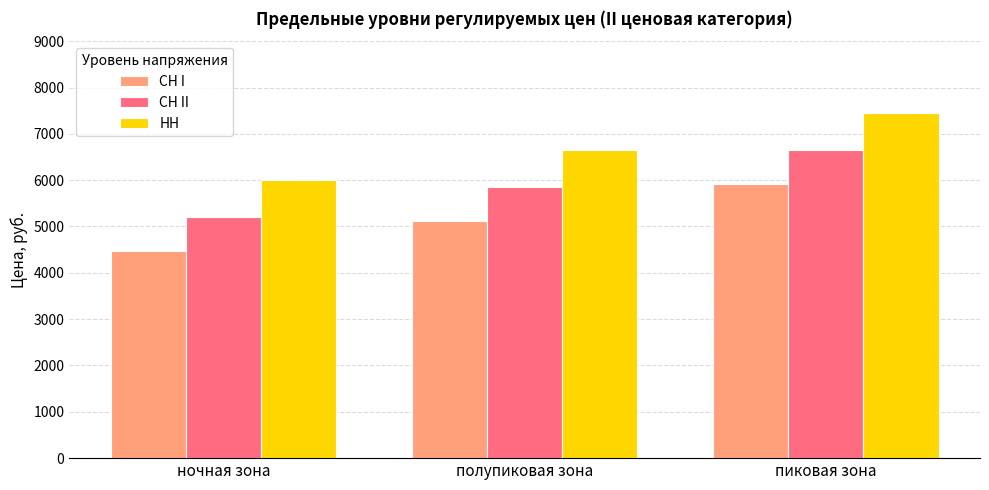

Reading right to left, extract all data points from this chart.

СН I: пиковая зона=5924.2	полупиковая зона=5119.9	ночная зона=4476.9
СН II: пиковая зона=6646.9	полупиковая зона=5842.6	ночная зона=5199.5
НН: пиковая зона=7450.5	полупиковая зона=6646.2	ночная зона=6003.1